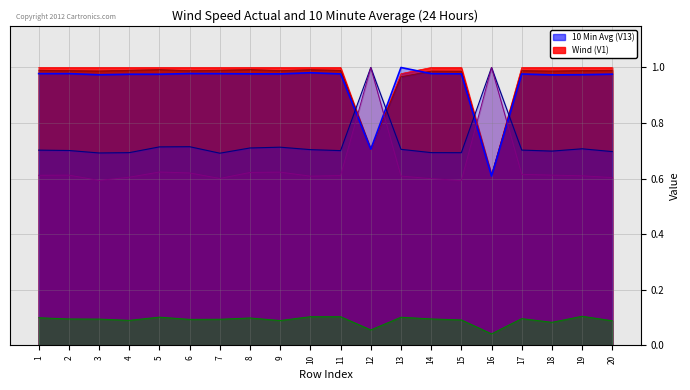

How many interior local peaks does the V46 series have?

6